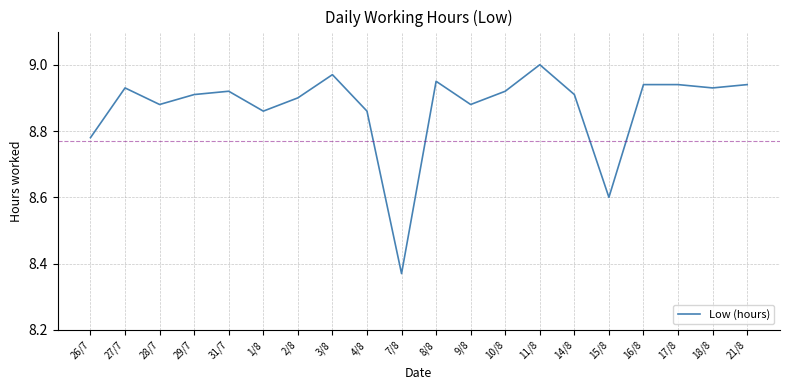

What position from the left is 14/8?

15